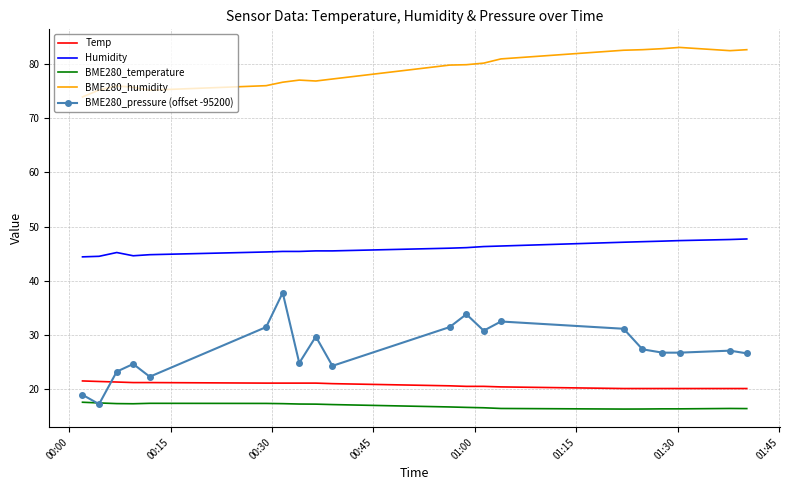

True or false: BME280_humidity and Temp cross at least once.

False